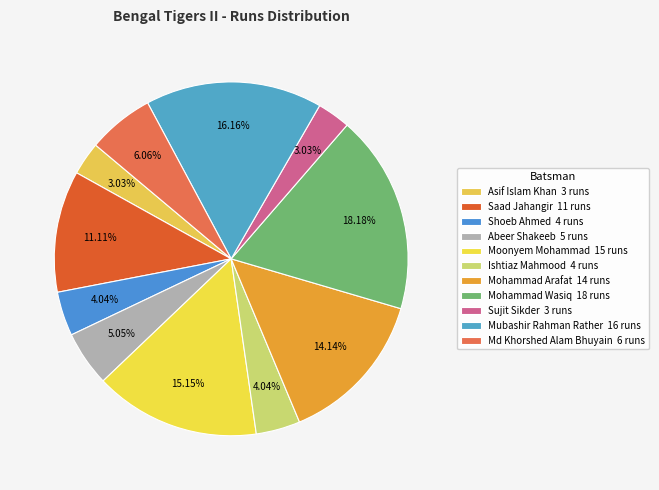

Rank the categories by value from highest to lowest.

Mohammad Wasiq, Mubashir Rahman Rather, Moonyem Mohammad, Mohammad Arafat, Saad Jahangir, Md Khorshed Alam Bhuyain, Abeer Shakeeb, Shoeb Ahmed, Ishtiaz Mahmood, Asif Islam Khan, Sujit Sikder